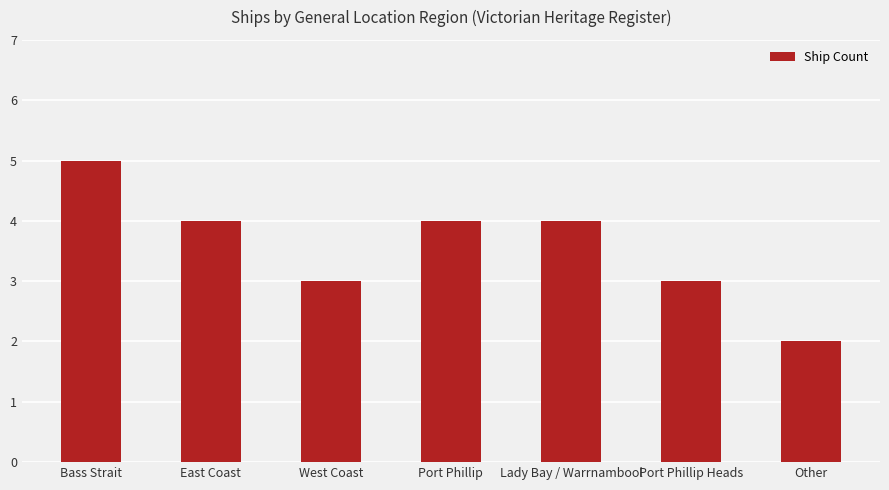

What is the average value?

4